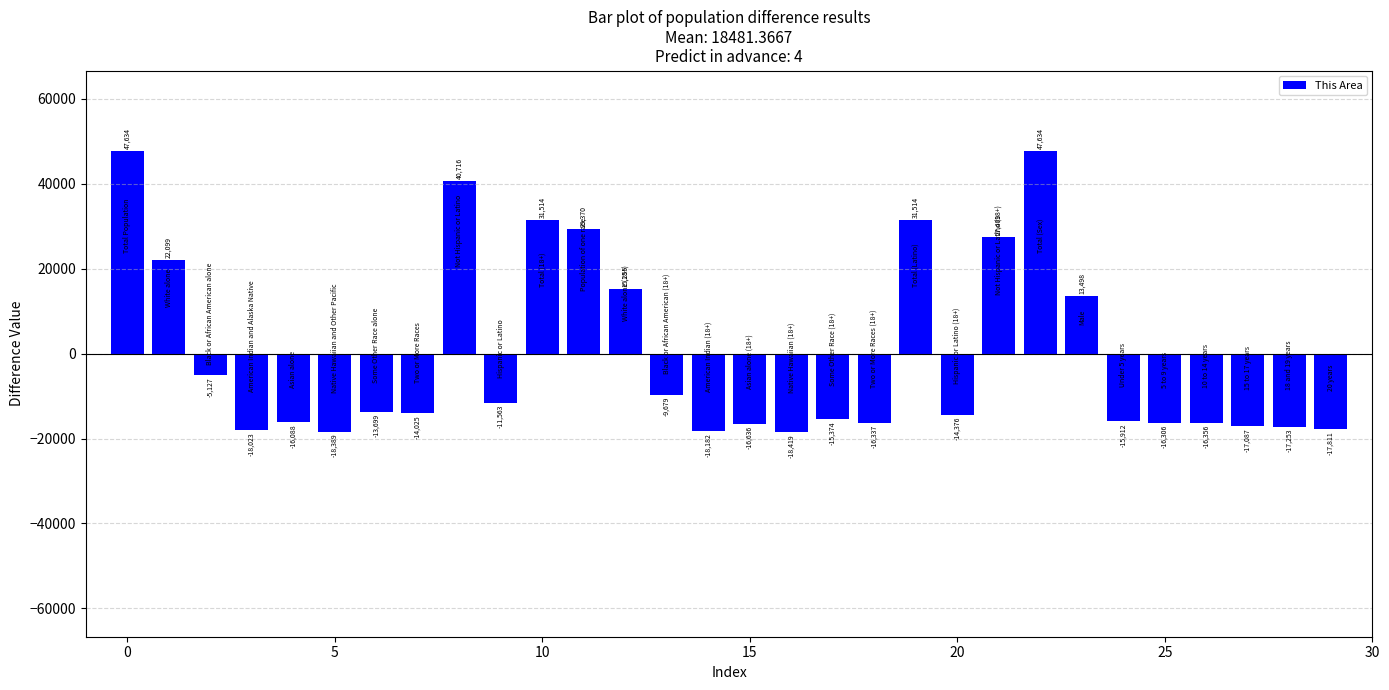

What is the greatest value displayed?

47634.6